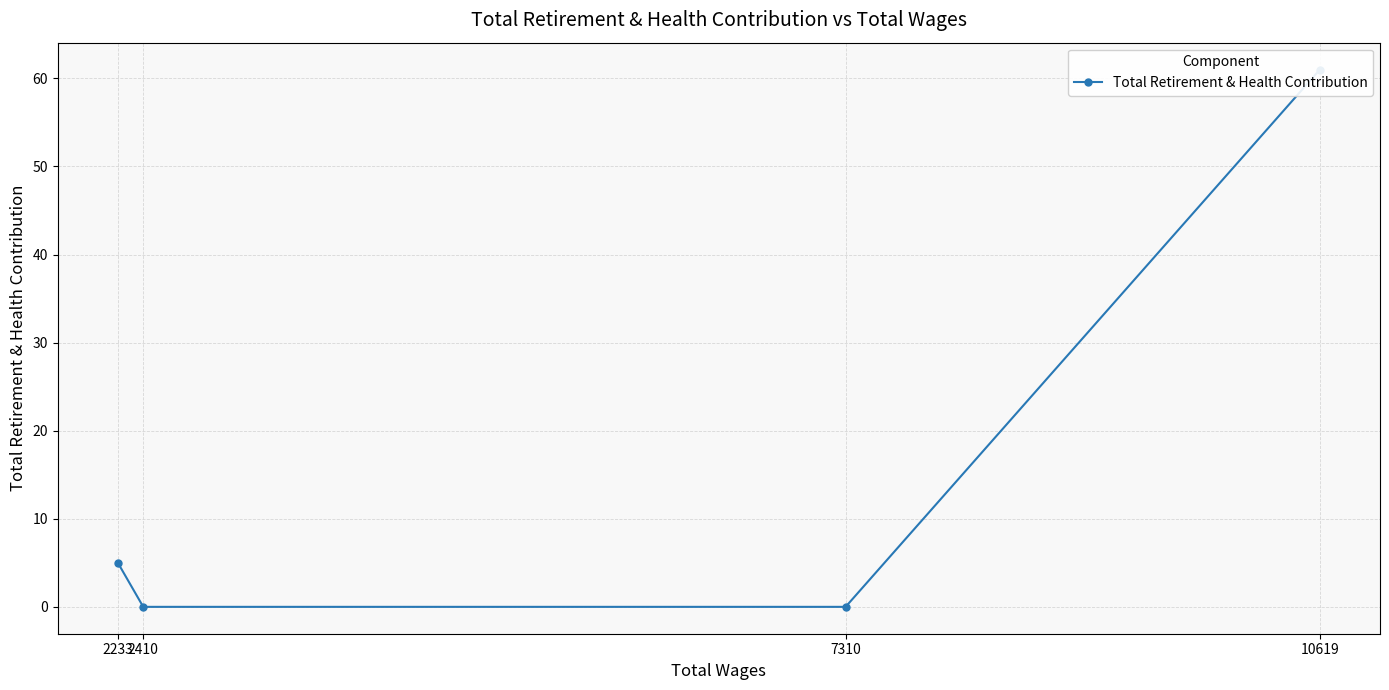

Which label corresponds to the smallest value in the chart?

7310